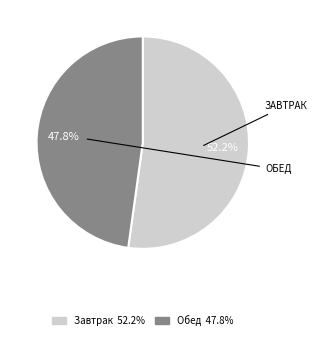

To the nearest percent, what is the difference between the largest and smallest slice percentages?

4%